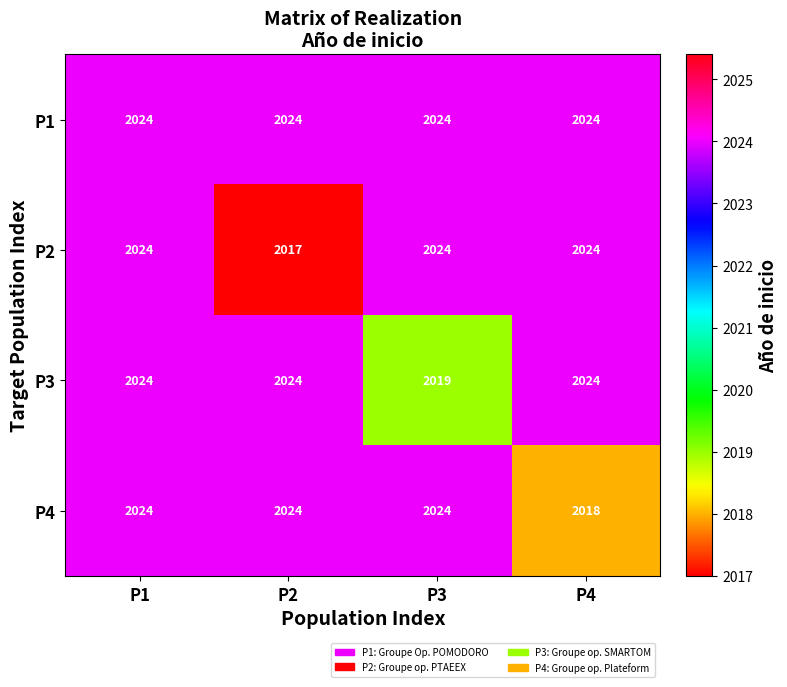

The P3 series shows 2024 at P2. True or false?

True